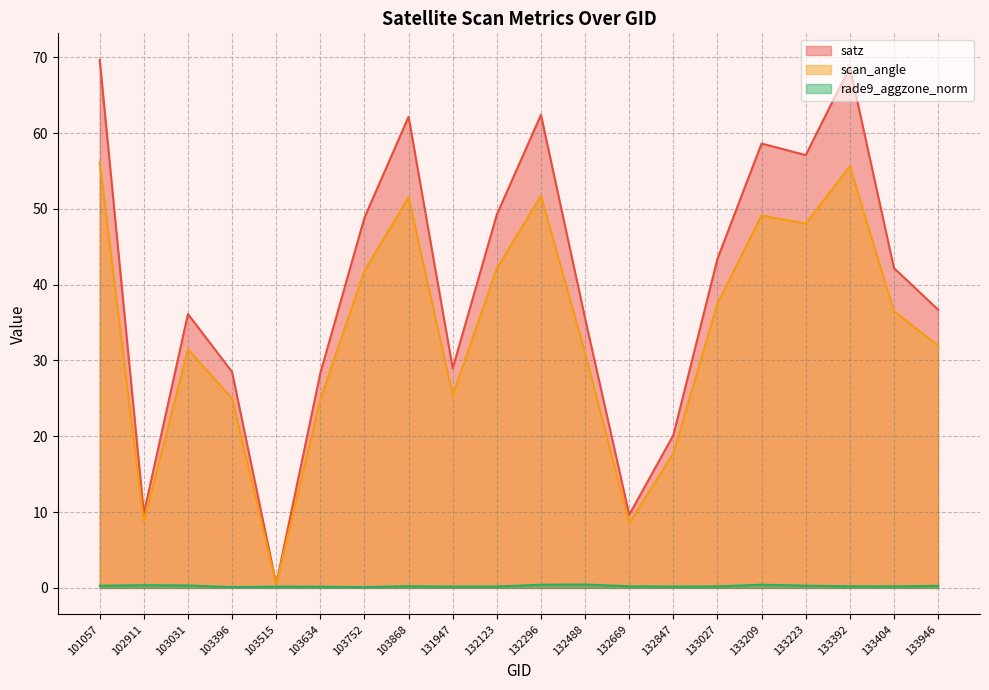

In rade9_aggzone_norm, how many points are higher than both neighbors (excluding endpoints)?

5